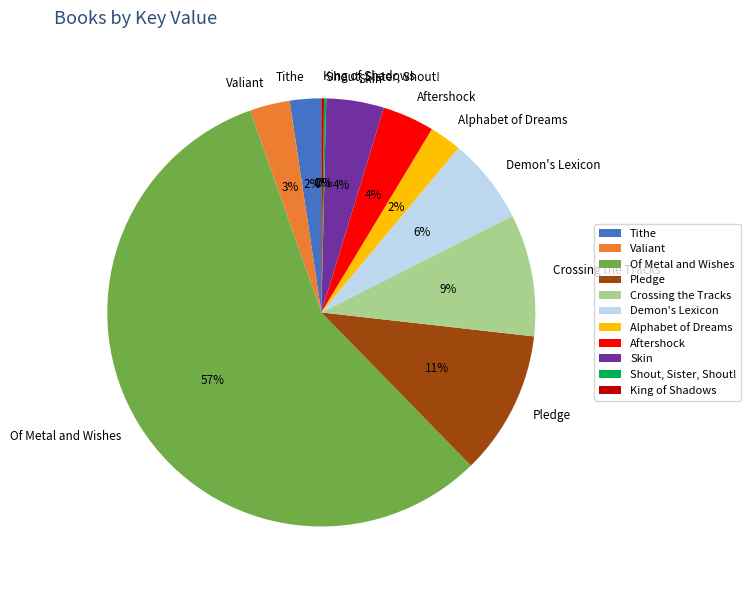

Is the sum of Tithe and Demon's Lexicon greater than half?

No